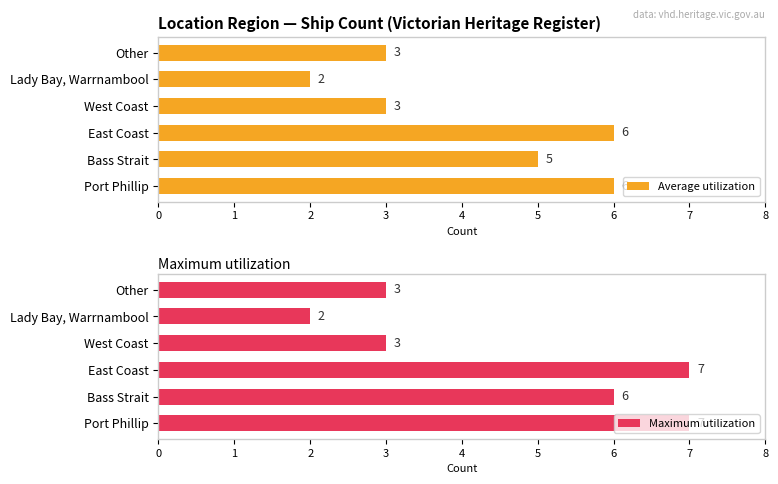

Is it true that Average utilization equals 3 at Bass Strait?

False